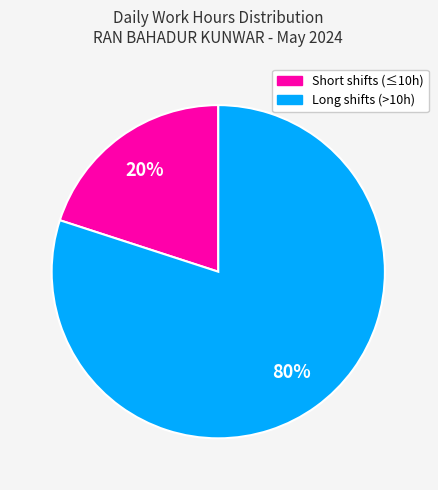

Count the number of slices in the pie.

2